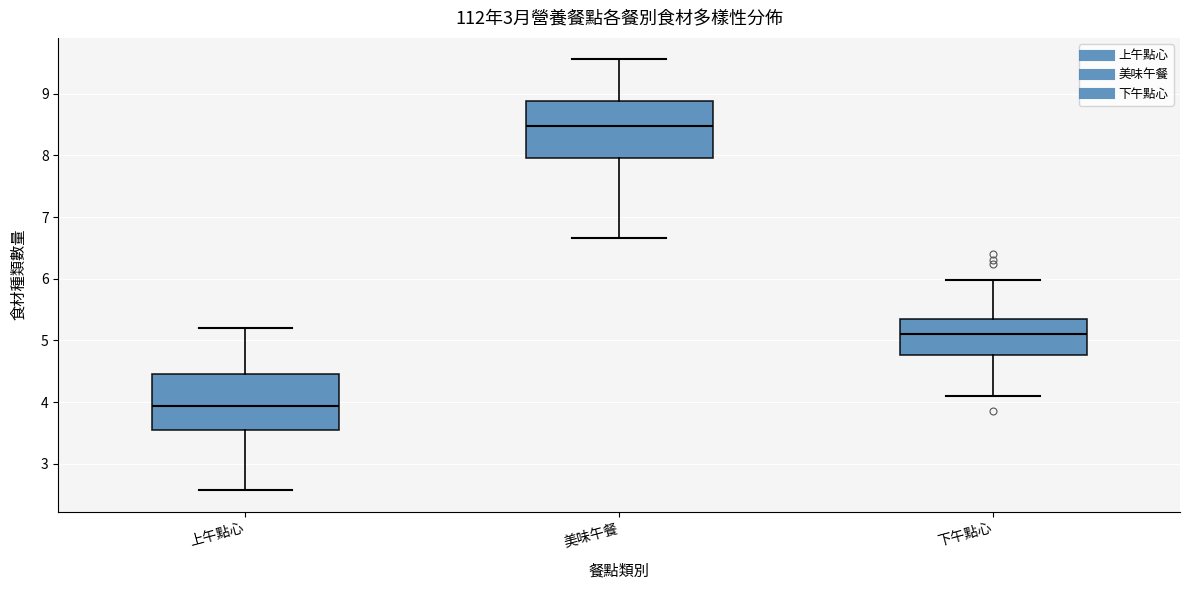

Reading left to right, transcribe this box plot: for each box, give where its median line is, the range the box spans, and where its two whiskers end, as read against the y-axis. The values are not printed on the chart, so give them approximately, as read against the axis.

上午點心: median 3.9, box 3.6 to 4.4, whiskers 2.6 to 5.2
美味午餐: median 8.5, box 8.0 to 8.9, whiskers 6.7 to 9.6
下午點心: median 5.1, box 4.8 to 5.3, whiskers 4.1 to 6.0